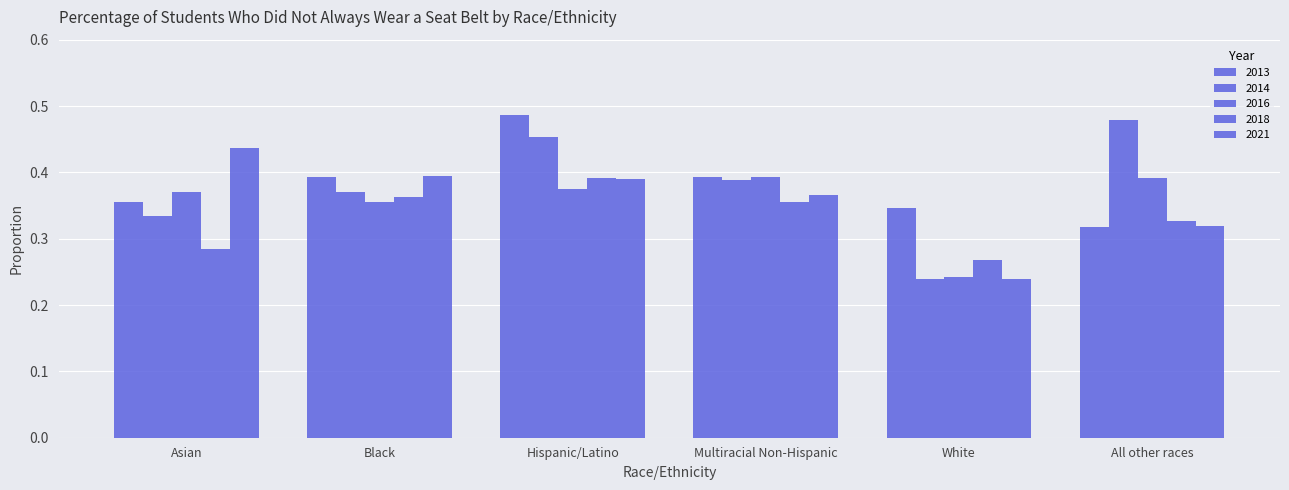

The value of 2013 at Multiracial Non-Hispanic is 0.4. True or false?

True